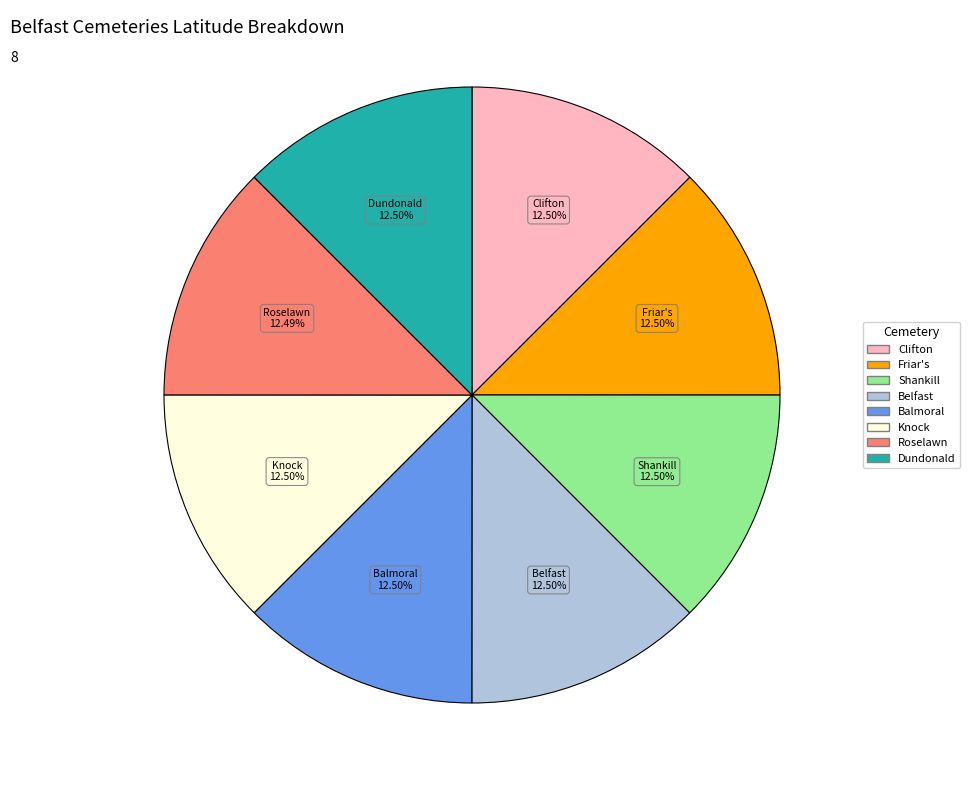

Is there any slice that represents more than half of the pie?

No